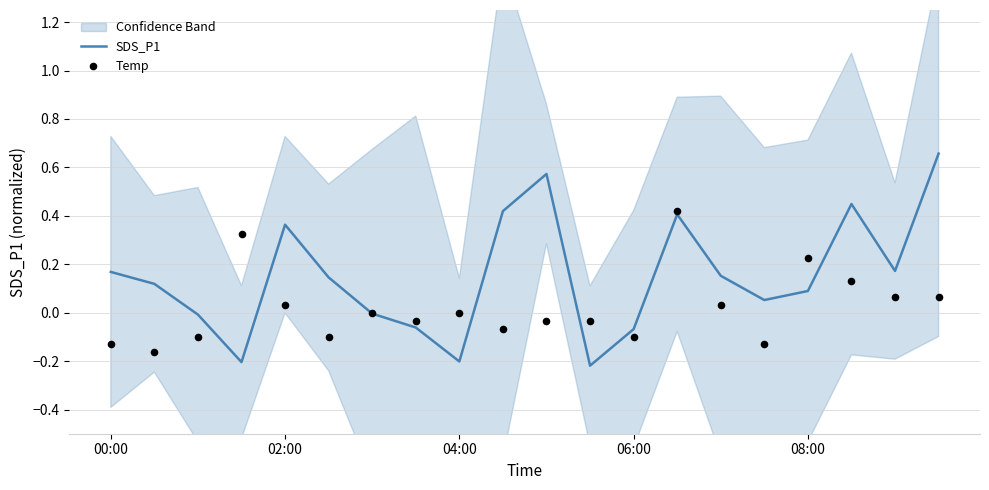

What are all the series names shown in the legend?

SDS_P1, Temp